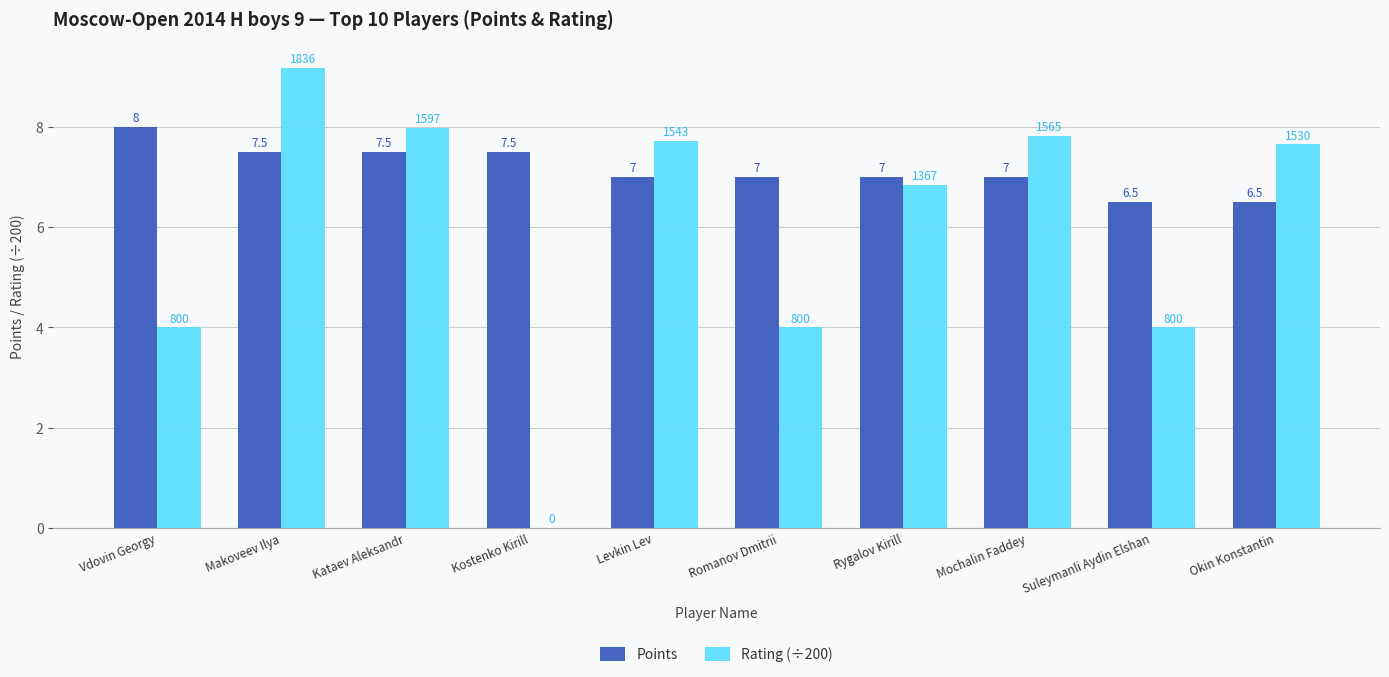

At which category is the sum across all series the highest?

Makoveev Ilya